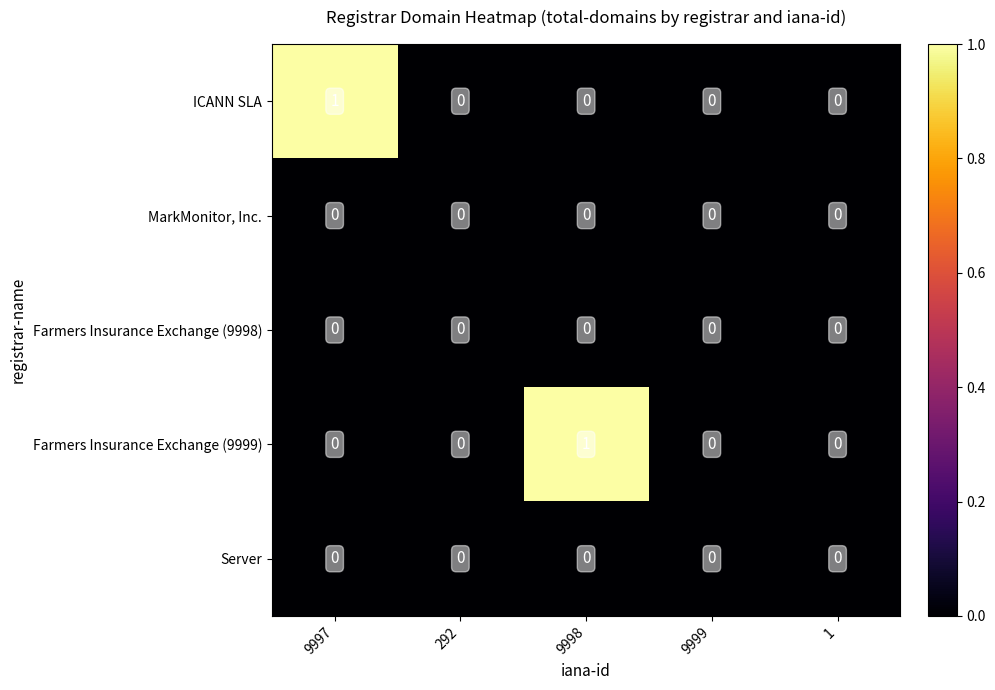

The value of MarkMonitor, Inc. at 9999 is 0. True or false?

True